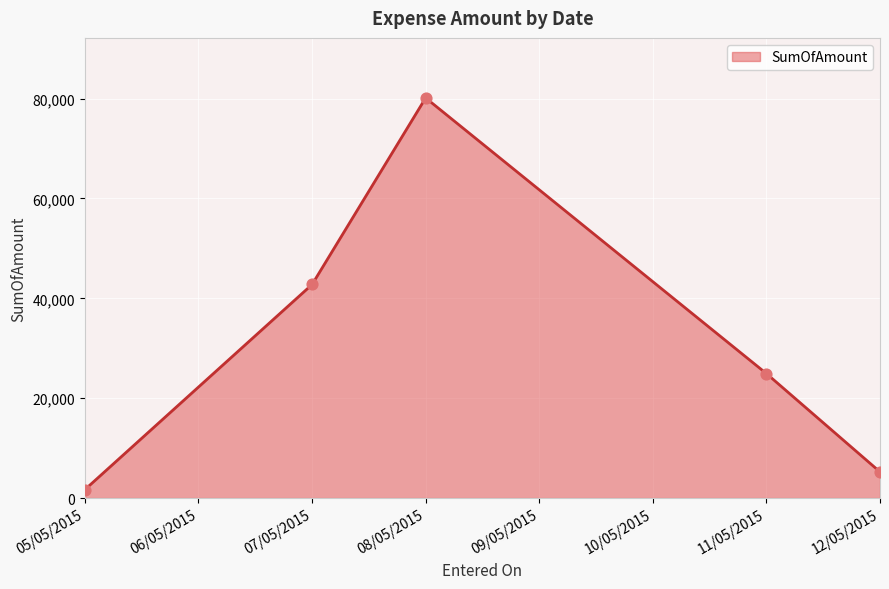

Which has a higher value, 08/05/2015 or 07/05/2015?

08/05/2015